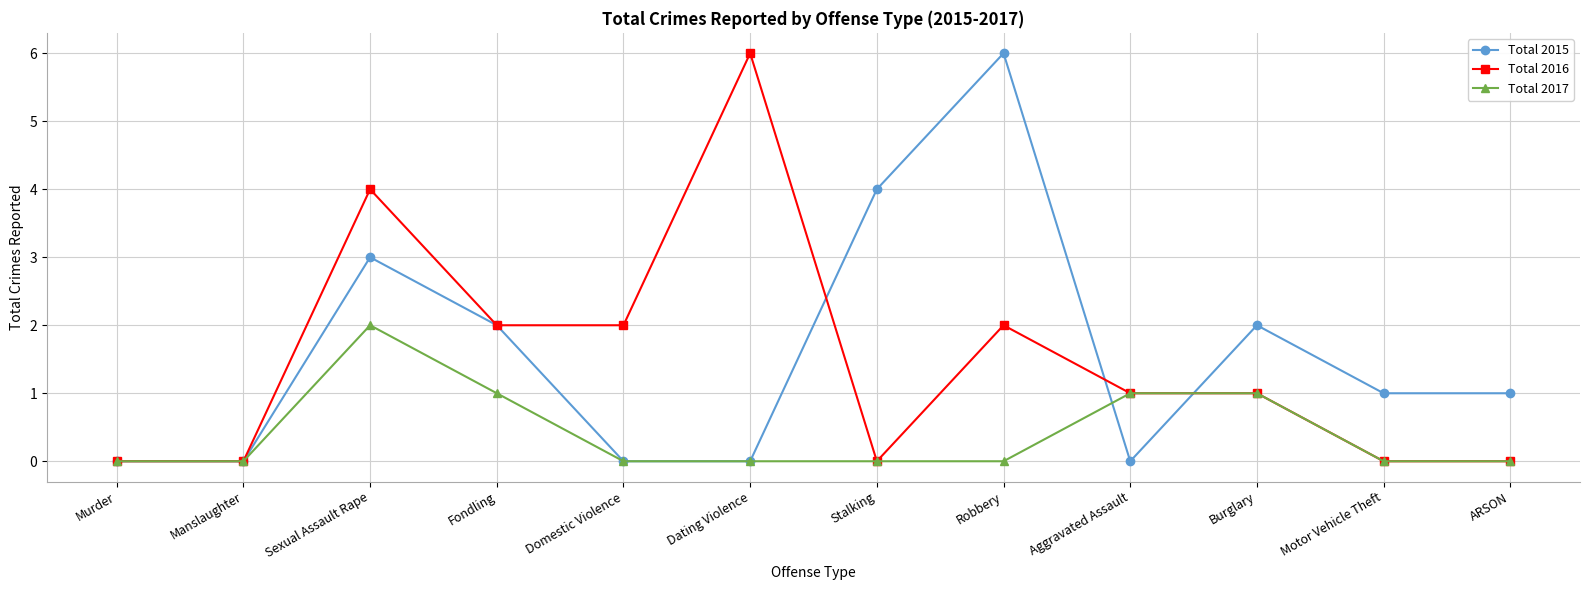

At which category is the sum across all series the highest?

Sexual Assault Rape